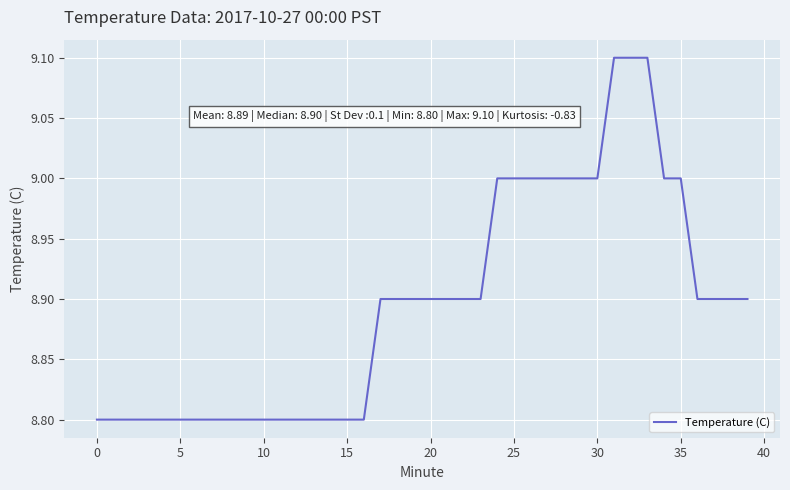

What is the maximum value shown in the chart?

9.1